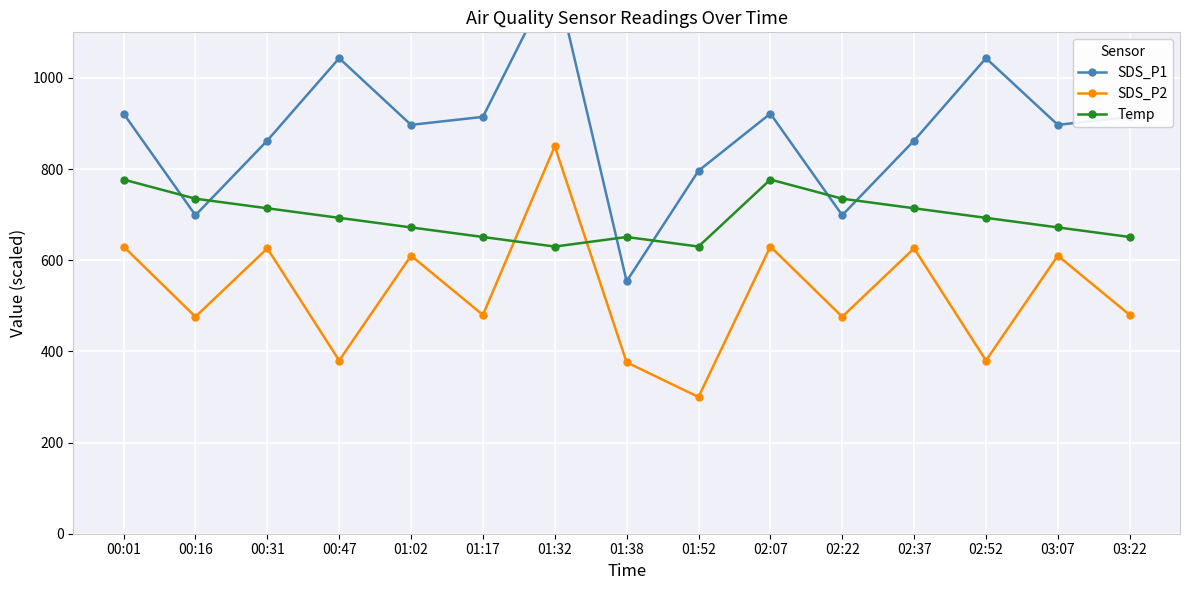

Where do SDS_P2 and Temp first cross each other?

01:17 and 01:32